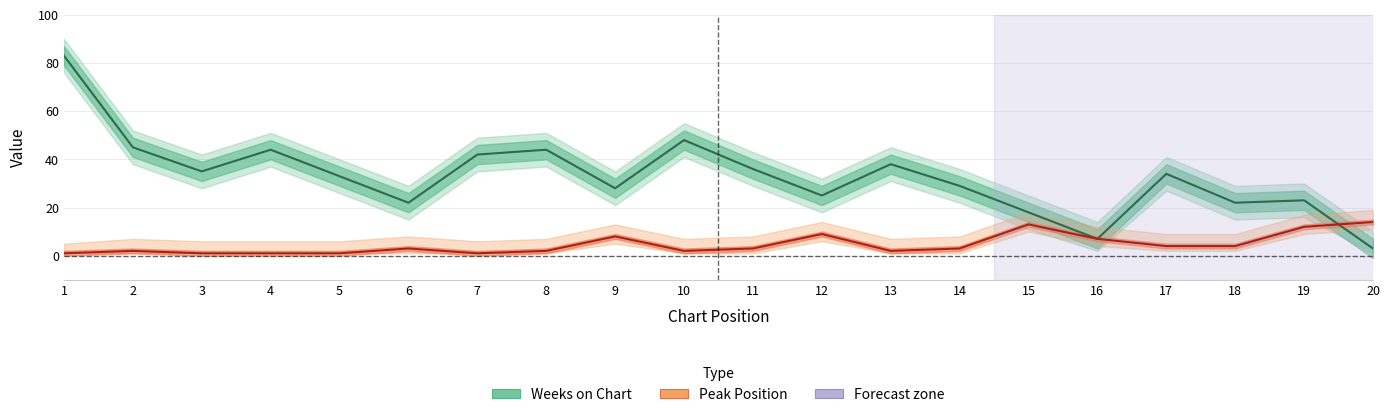

The value of Peak Position at 10 is 3. True or false?

False